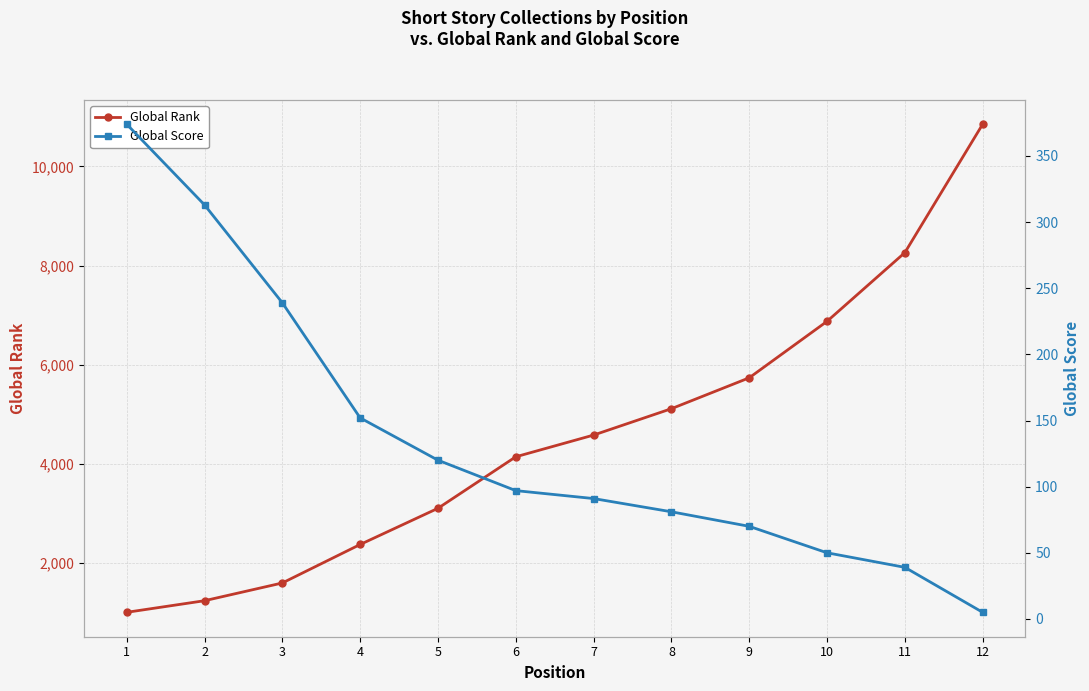

What are all the series names shown in the legend?

Global Rank, Global Score